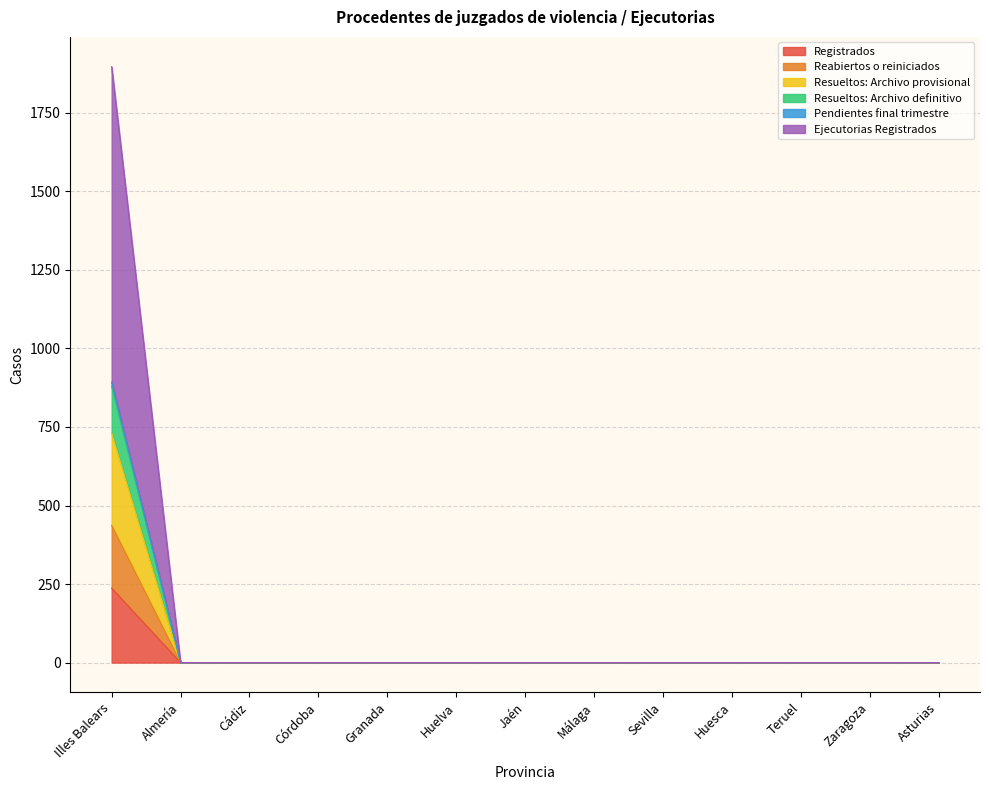

Which label corresponds to the largest value in the chart?

Illes Balears